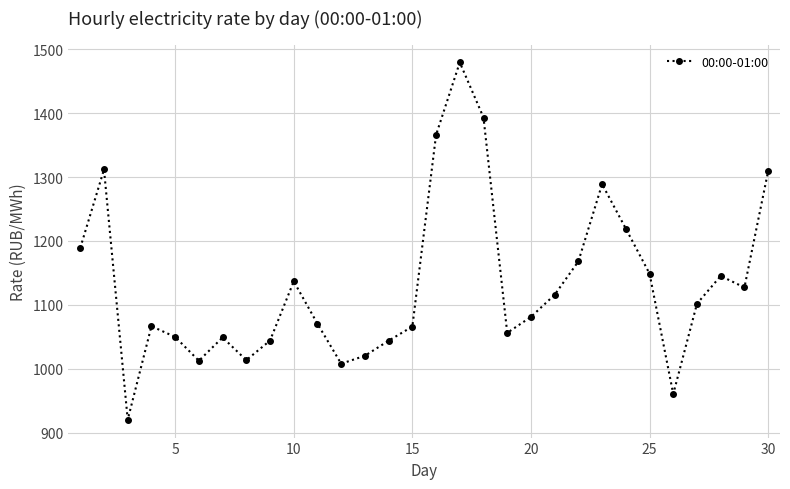

What is the difference between the maximum and minimum values?

558.9